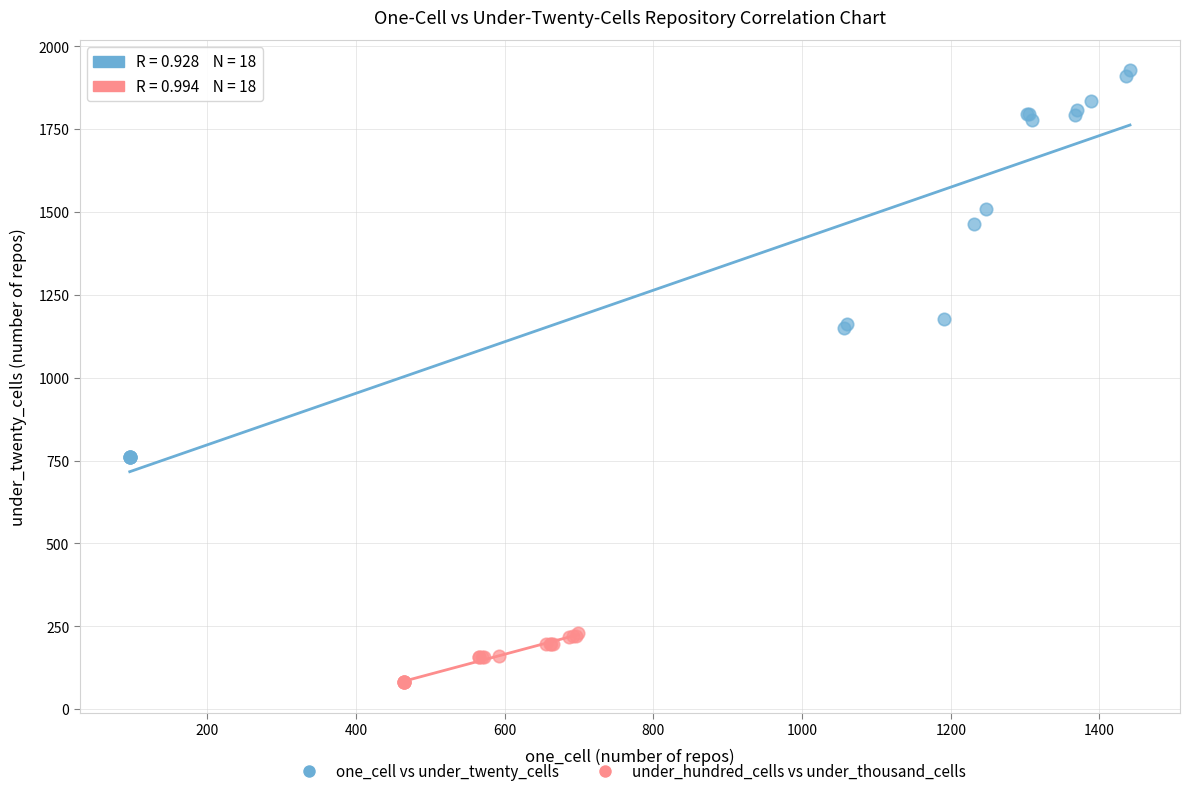

What are all the series names shown in the legend?

one_cell vs under_twenty_cells, under_hundred_cells vs under_thousand_cells